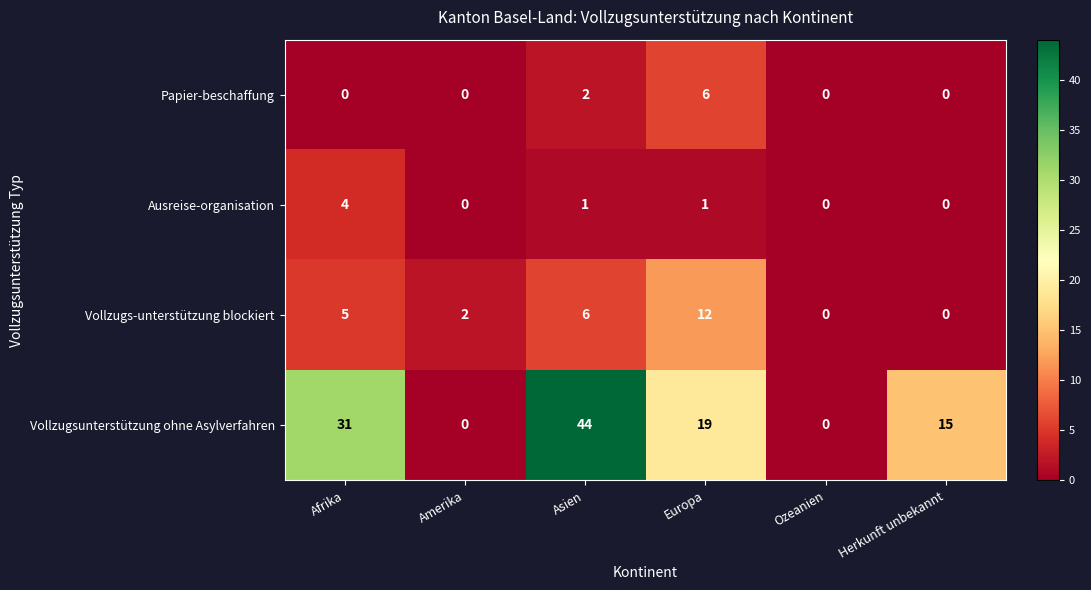

List the series in order of their peak value, lowest first.

Ausreise-organisation, Papier-beschaffung, Vollzugs-unterstützung blockiert, Vollzugsunterstützung ohne Asylverfahren